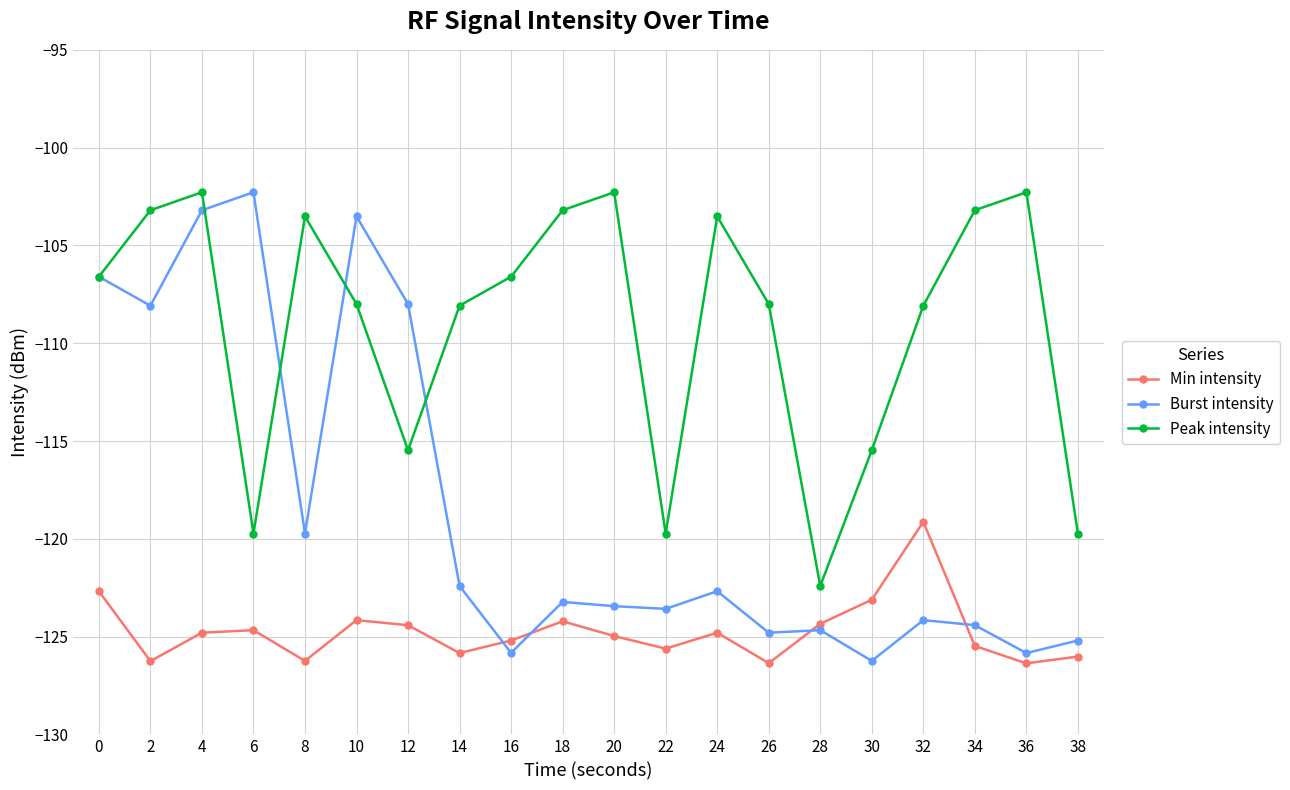

How many interior local peaks does the Peak intensity series have?

5